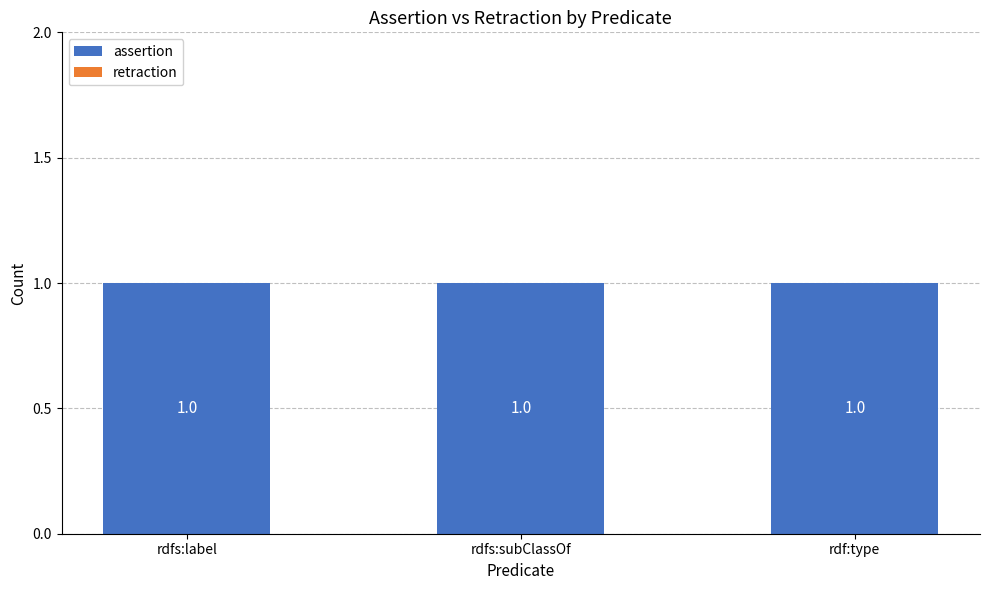

At which category is the sum across all series the highest?

rdfs:label